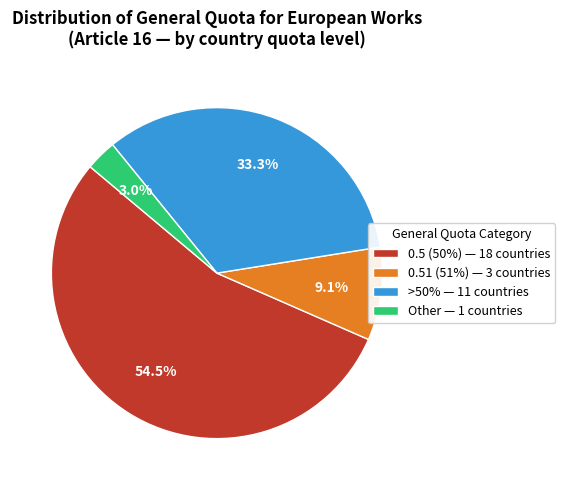

What percentage do >50% — 11 countries and 0.5 (50%) — 18 countries together represent?

87.9%